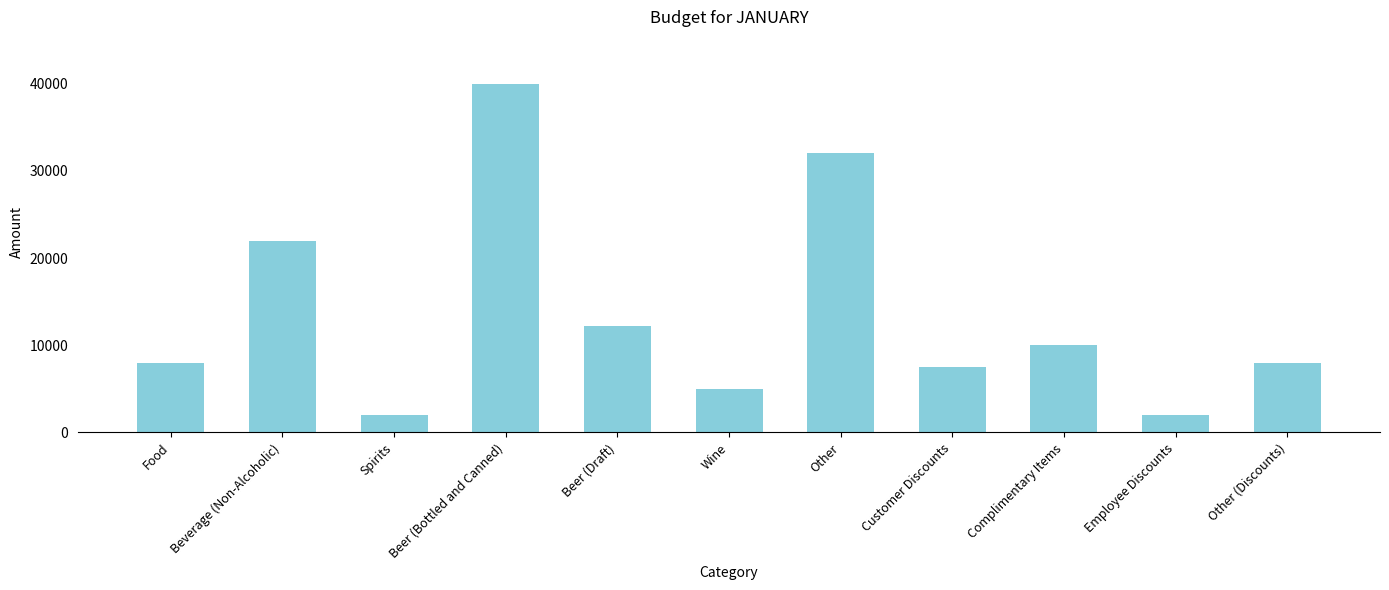

True or false: the data shows 5000 at Wine.

True